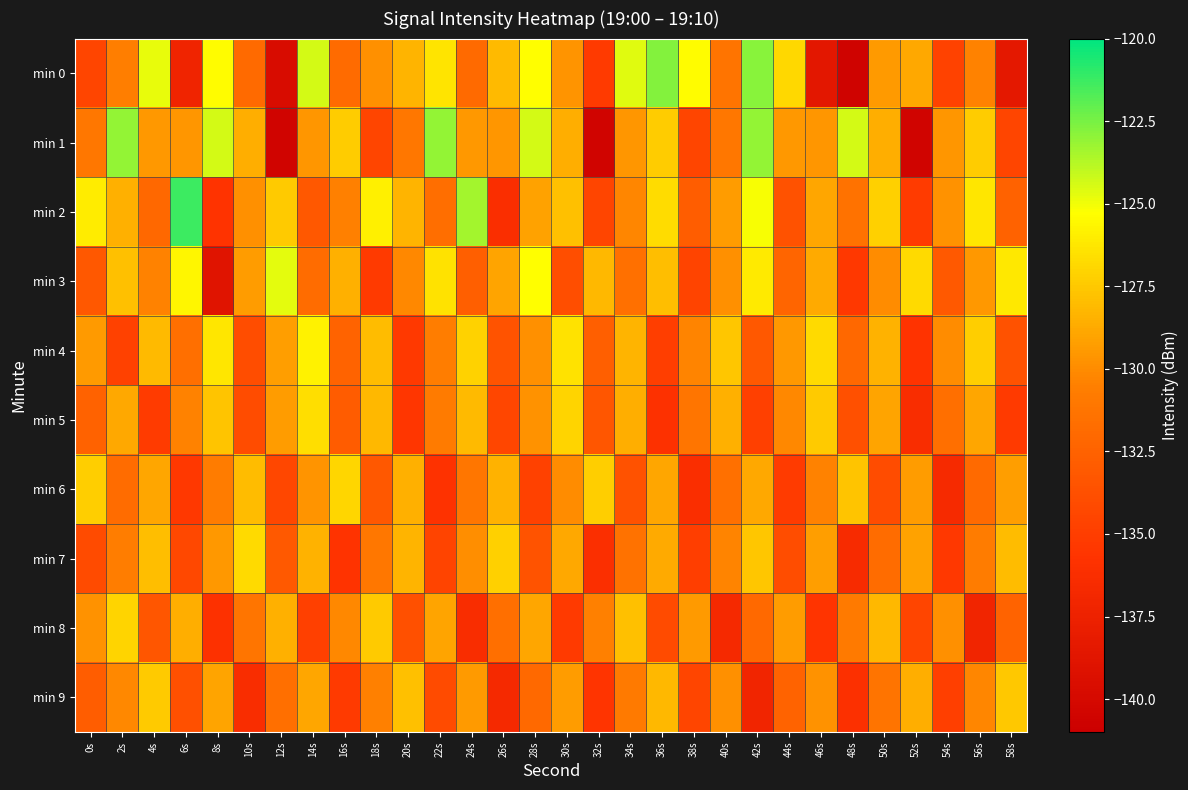

Reading right to left, what are all the values shown in this chart?

min 0: 58s=-138.5	56s=-130.4	54s=-134.7	52s=-128.8	50s=-129.4	48s=-140.6	46s=-138.5	44s=-126.8	42s=-122.9	40s=-131.3	38s=-125.4	36s=-122.8	34s=-124.6	32s=-135.2	30s=-129.6	28s=-125.3	26s=-128.1	24s=-131.9	22s=-126.3	20s=-128.3	18s=-129.8	16s=-131.9	14s=-124.4	12s=-139.6	10s=-132.0	8s=-125.4	6s=-137.3	4s=-124.8	2s=-130.6	0s=-134.5
min 1: 58s=-134.5	56s=-127.4	54s=-129.6	52s=-140.5	50s=-128.6	48s=-124.4	46s=-129.6	44s=-129.5	42s=-123.1	40s=-131.1	38s=-134.5	36s=-127.4	34s=-129.6	32s=-140.5	30s=-128.6	28s=-124.4	26s=-129.6	24s=-129.5	22s=-123.1	20s=-131.1	18s=-134.5	16s=-127.4	14s=-129.6	12s=-140.5	10s=-128.6	8s=-124.4	6s=-129.6	4s=-129.5	2s=-123.1	0s=-131.1
min 2: 58s=-132.5	56s=-126.3	54s=-129.7	52s=-135.1	50s=-127.2	48s=-131.4	46s=-128.9	44s=-133.6	42s=-125.1	40s=-129.3	38s=-132.8	36s=-126.7	34s=-130.2	32s=-134.5	30s=-127.8	28s=-129.1	26s=-136.2	24s=-123.4	22s=-131.7	20s=-128.3	18s=-125.9	16s=-130.5	14s=-133.2	12s=-127.4	10s=-129.8	8s=-135.7	6s=-121.3	4s=-132.1	2s=-128.5	0s=-126.0
min 3: 58s=-126.2	56s=-129.5	54s=-133.1	52s=-126.8	50s=-130.0	48s=-135.4	46s=-128.7	44s=-132.3	42s=-126.1	40s=-129.8	38s=-134.6	36s=-127.9	34s=-131.5	32s=-128.2	30s=-133.8	28s=-125.3	26s=-129.0	24s=-132.7	22s=-126.4	20s=-130.1	18s=-135.2	16s=-128.5	14s=-131.8	12s=-124.7	10s=-129.3	8s=-138.9	6s=-125.6	4s=-130.4	2s=-127.8	0s=-133.2
min 4: 58s=-133.6	56s=-127.3	54s=-130.0	52s=-135.7	50s=-128.4	48s=-132.1	46s=-126.8	44s=-129.5	42s=-133.2	40s=-127.6	38s=-130.3	36s=-135.0	34s=-128.3	32s=-132.7	30s=-126.4	28s=-129.8	26s=-133.5	24s=-127.1	22s=-130.6	20s=-135.3	18s=-128.0	16s=-132.4	14s=-125.8	12s=-129.2	10s=-133.9	8s=-126.3	6s=-131.6	4s=-128.1	2s=-134.7	0s=-129.4
min 5: 58s=-135.2	56s=-128.9	54s=-131.6	52s=-136.3	50s=-129.0	48s=-133.7	46s=-127.4	44s=-130.1	42s=-134.8	40s=-128.5	38s=-131.2	36s=-135.9	34s=-128.6	32s=-133.3	30s=-127.0	28s=-129.7	26s=-134.4	24s=-128.1	22s=-130.8	20s=-135.5	18s=-128.2	16s=-132.9	14s=-126.6	12s=-129.3	10s=-134.0	8s=-127.7	6s=-130.4	4s=-135.1	2s=-128.8	0s=-132.5
min 6: 58s=-129.2	56s=-131.9	54s=-136.6	52s=-129.3	50s=-134.0	48s=-127.7	46s=-130.4	44s=-135.1	42s=-128.8	40s=-131.5	38s=-136.2	36s=-128.9	34s=-133.6	32s=-127.3	30s=-130.0	28s=-134.7	26s=-128.4	24s=-131.1	22s=-135.8	20s=-128.5	18s=-133.2	16s=-126.9	14s=-129.6	12s=-134.3	10s=-128.0	8s=-130.7	6s=-135.4	4s=-128.9	2s=-131.8	0s=-127.3
min 7: 58s=-128.0	56s=-130.7	54s=-135.4	52s=-129.1	50s=-131.8	48s=-136.5	46s=-129.2	44s=-133.9	42s=-127.6	40s=-130.3	38s=-135.0	36s=-128.7	34s=-131.4	32s=-136.1	30s=-128.8	28s=-133.5	26s=-127.2	24s=-129.9	22s=-134.6	20s=-128.3	18s=-131.0	16s=-135.7	14s=-128.4	12s=-133.1	10s=-126.8	8s=-129.5	6s=-134.2	4s=-127.9	2s=-130.6	0s=-134.1
min 8: 58s=-132.4	56s=-137.1	54s=-129.8	52s=-134.5	50s=-128.2	48s=-130.9	46s=-135.6	44s=-129.3	42s=-132.0	40s=-136.7	38s=-129.4	36s=-134.1	34s=-127.8	32s=-130.5	30s=-135.2	28s=-128.9	26s=-131.6	24s=-136.3	22s=-129.0	20s=-133.7	18s=-127.4	16s=-130.1	14s=-134.8	12s=-128.5	10s=-131.2	8s=-135.9	6s=-128.6	4s=-133.3	2s=-127.0	0s=-129.7
min 9: 58s=-127.5	56s=-130.2	54s=-134.9	52s=-128.6	50s=-131.3	48s=-136.0	46s=-129.7	44s=-132.4	42s=-137.1	40s=-129.8	38s=-134.5	36s=-128.2	34s=-130.9	32s=-135.6	30s=-129.3	28s=-132.0	26s=-136.7	24s=-129.4	22s=-134.1	20s=-127.8	18s=-130.5	16s=-135.2	14s=-128.9	12s=-131.6	10s=-136.3	8s=-129.0	6s=-133.7	4s=-127.4	2s=-130.1	0s=-132.8